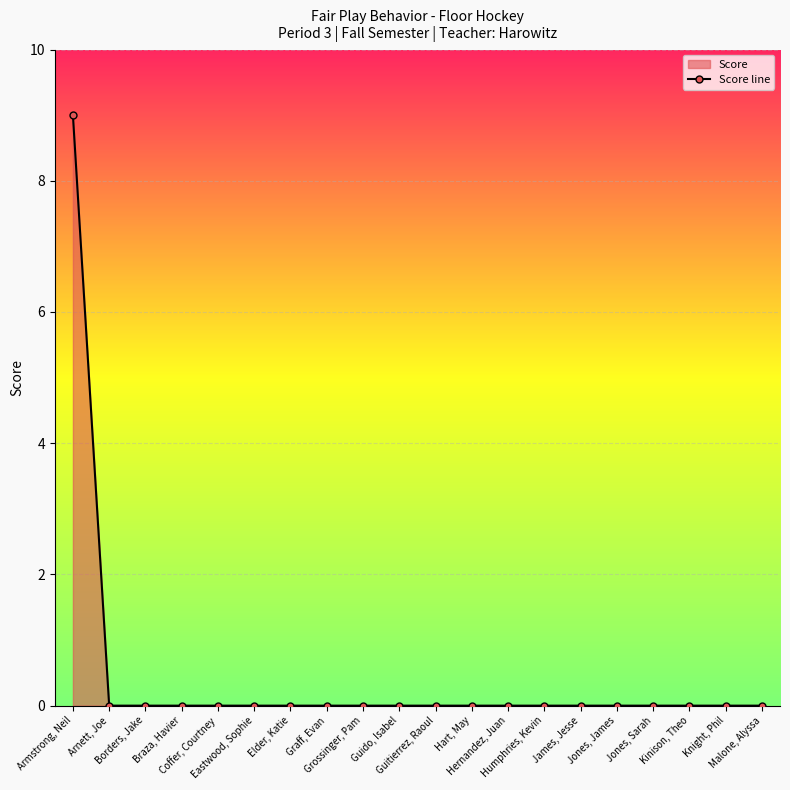

Reading right to left, list all the values displayed in this chart.

0	0	0	0	0	0	0	0	0	0	0	0	0	0	0	0	0	0	0	9